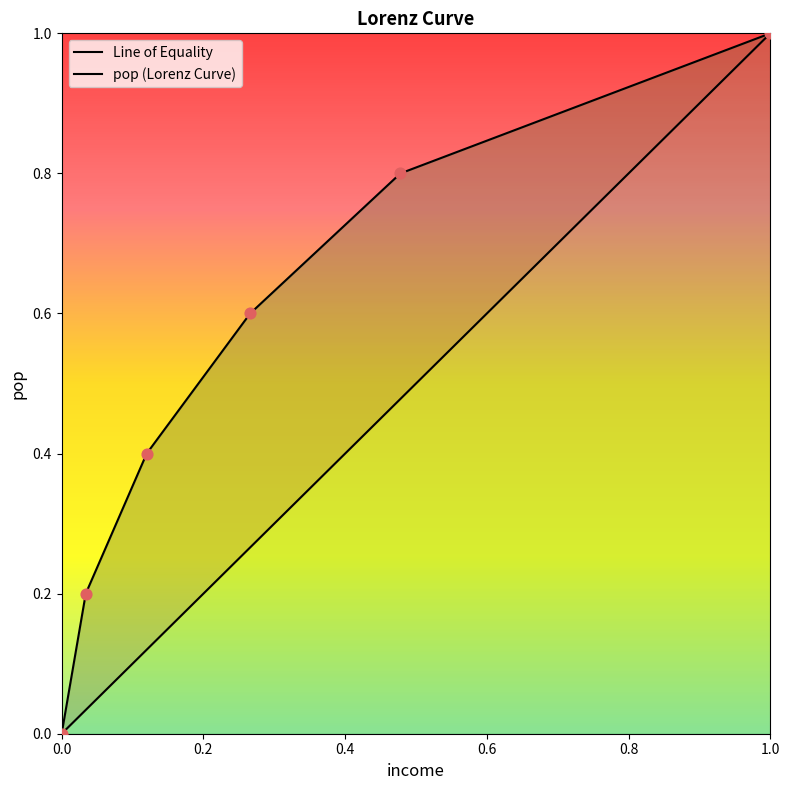

Which has a higher value, 0.12 or 0.478?

0.478